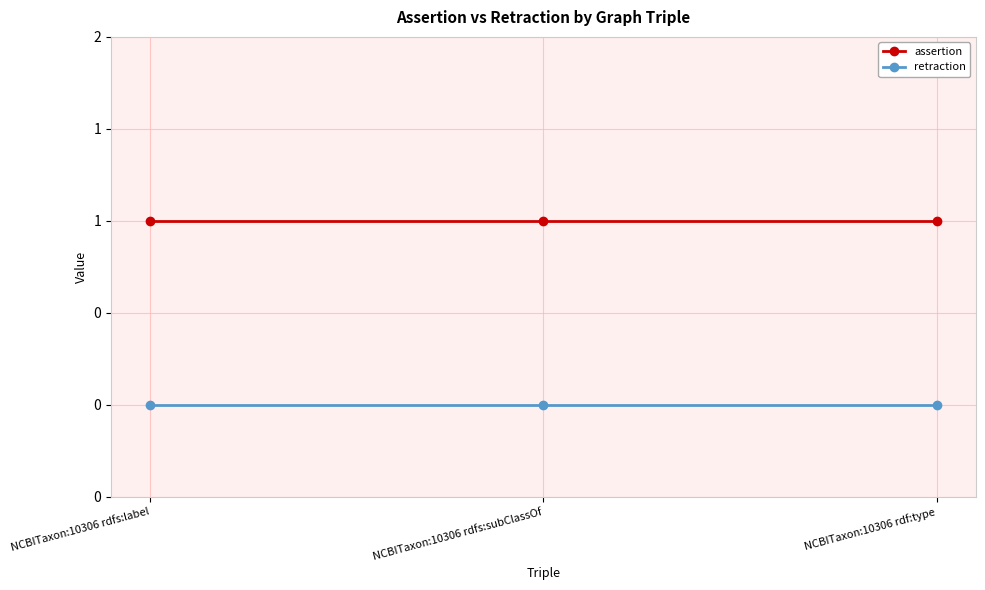

Does the chart display data point markers on the line(s)?

Yes